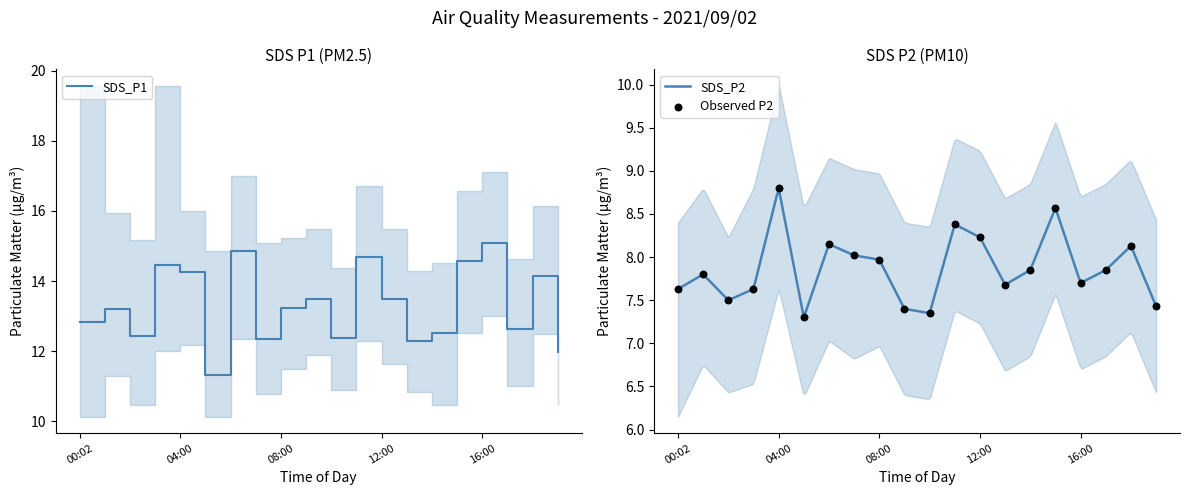

True or false: SDS_P1 has a value of 4.1 at 08:00.

False